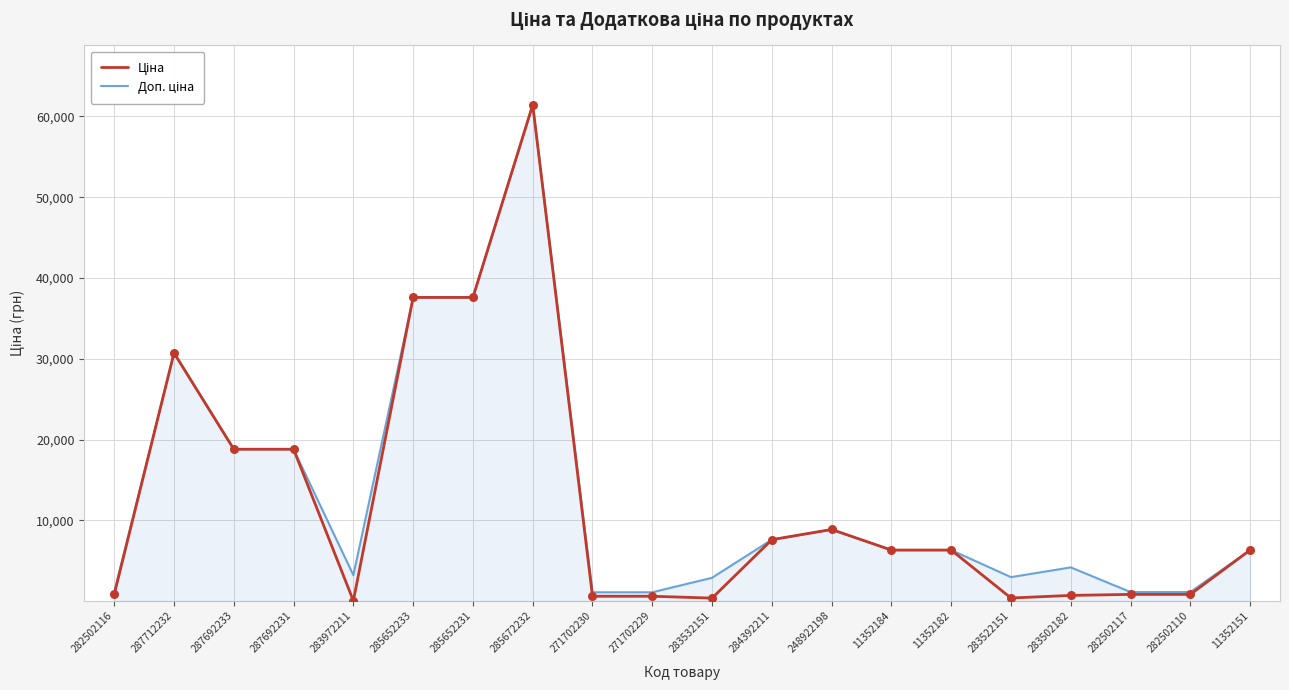

At which category is the sum across all series the highest?

285672232